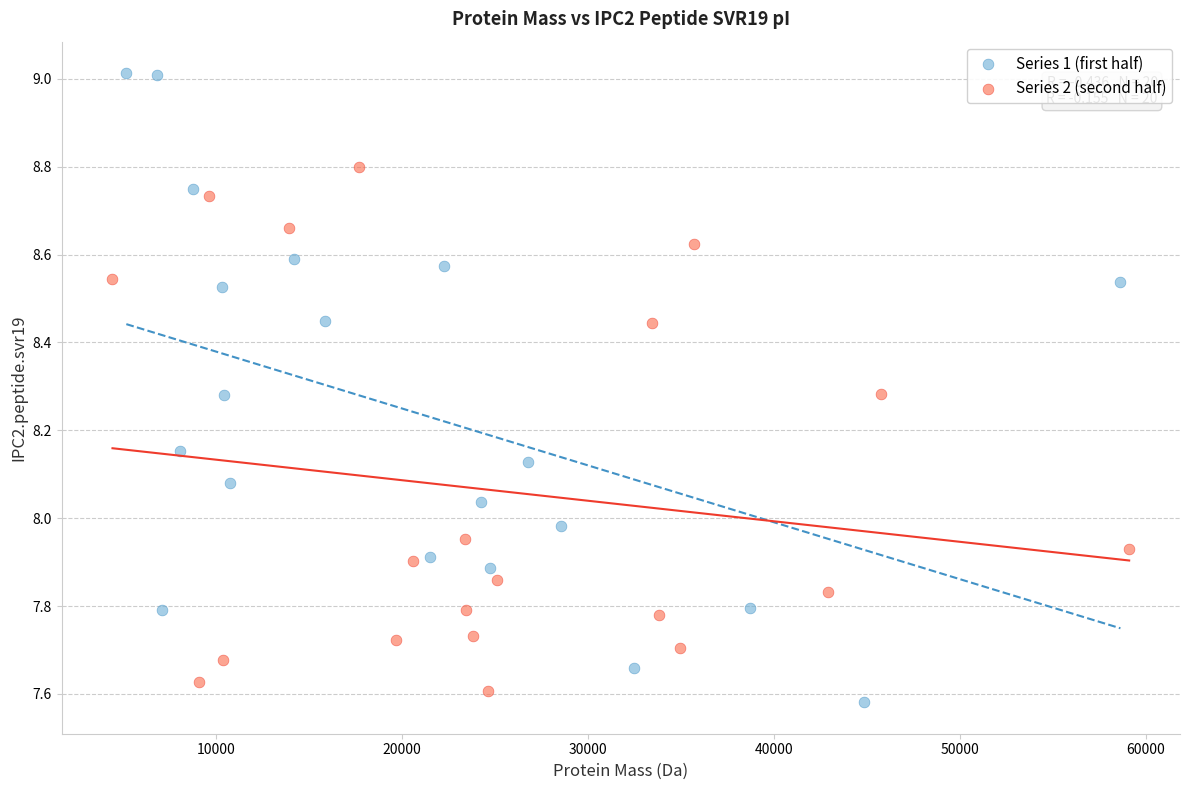

Which series reaches the maximum Y coordinate?

Series 1 (first half)